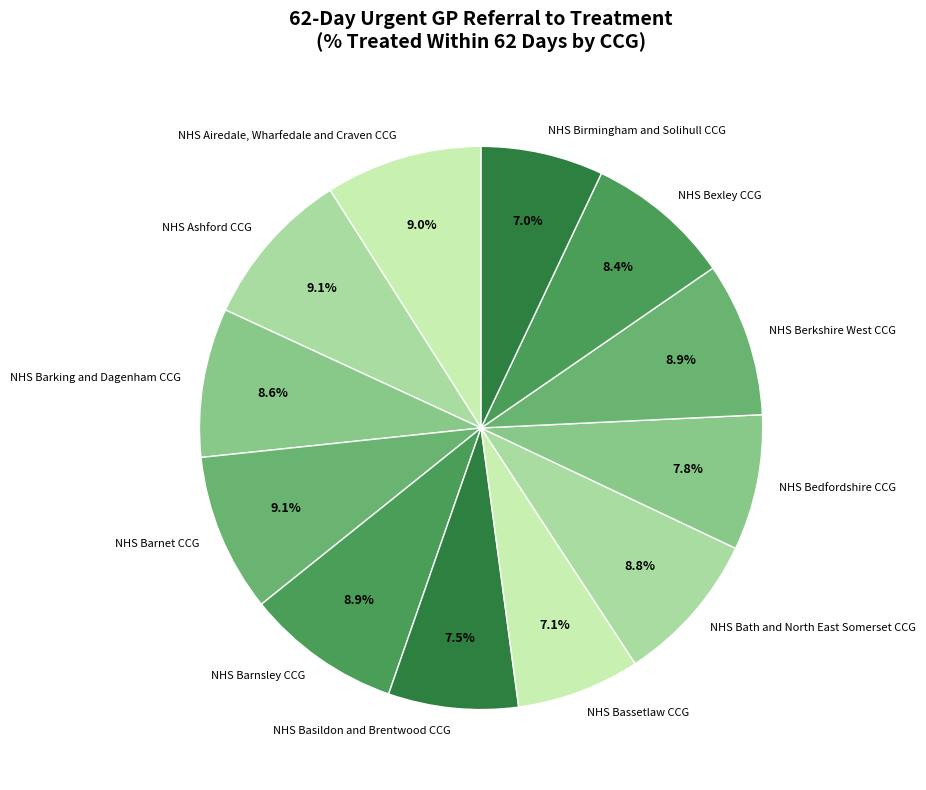

True or false: NHS Bath and North East Somerset CCG accounts for 9% of the total.

True